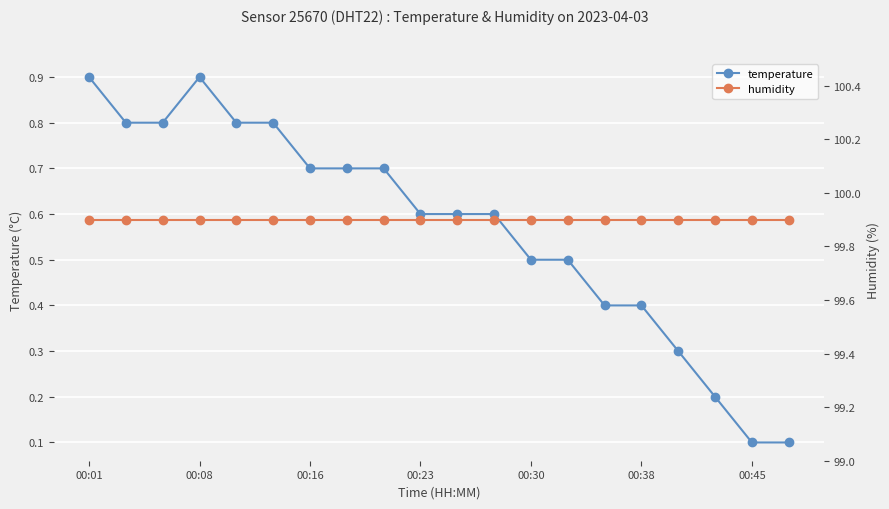

How many temperature values are between 0 and 1?

20